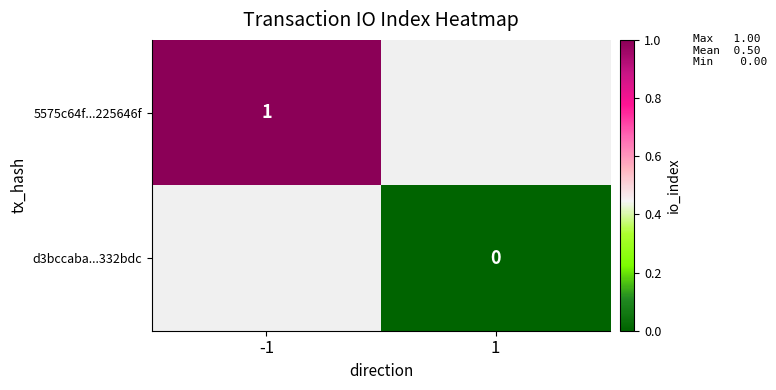

The value of 5575c64f...225646f at -1 is 1. True or false?

True